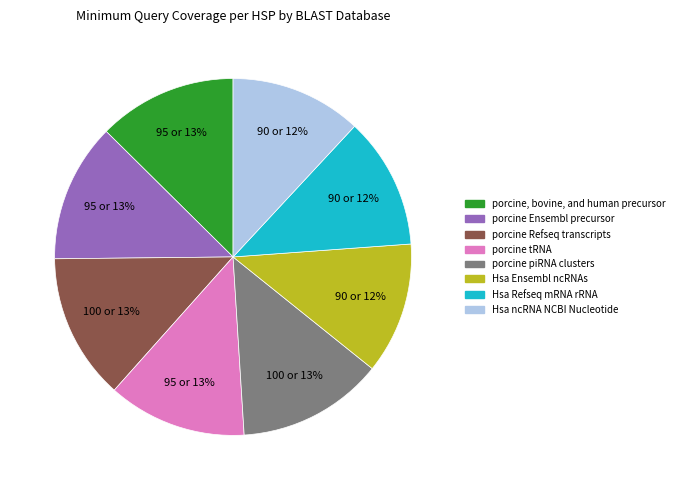

To the nearest percent, what is the difference between the largest and smallest slice percentages?

1%